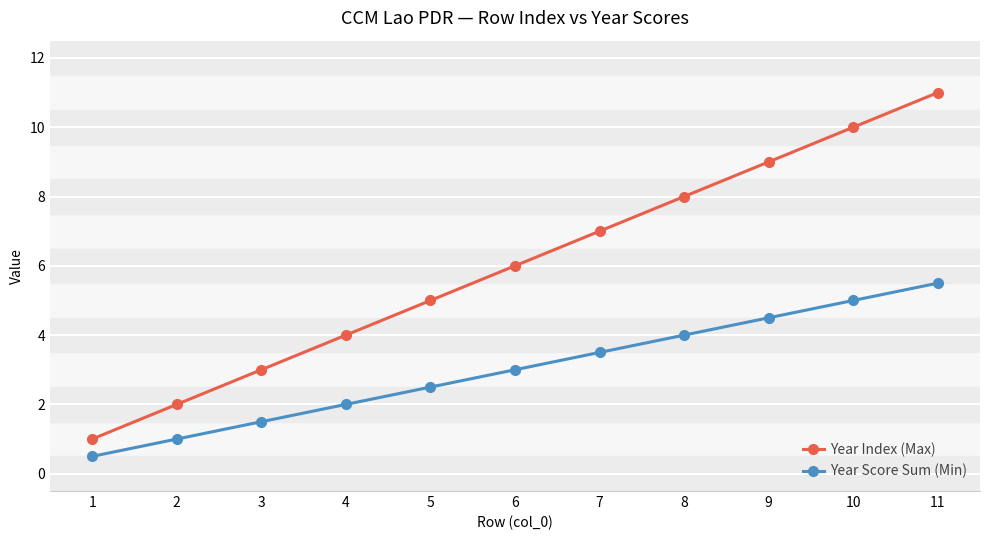

Is the value of Year Index (Max) at 8 greater than the value of Year Score Sum (Min) at 11?

Yes